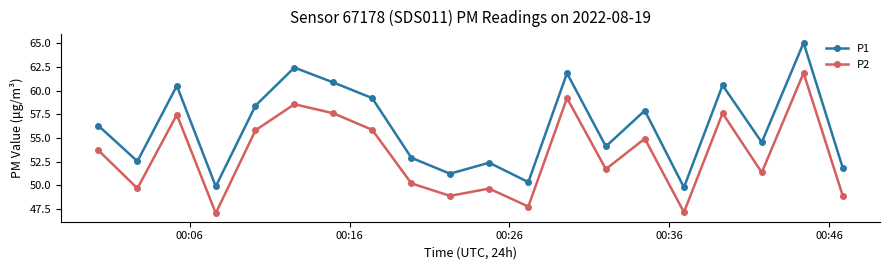

How many interior local peaks does the P2 series have?

7